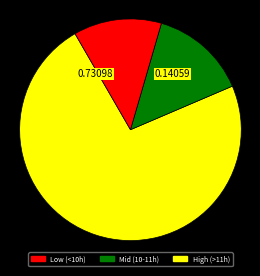

Does any single category account for the majority?

Yes